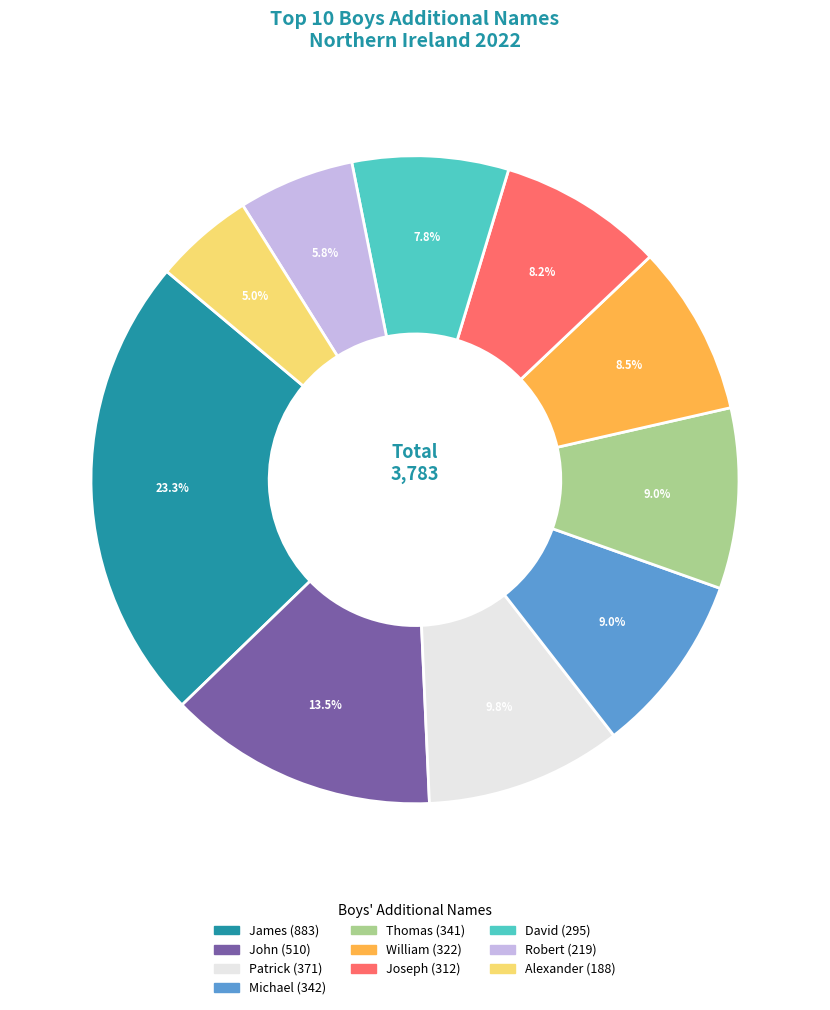

Between Patrick and David, which is larger?

Patrick